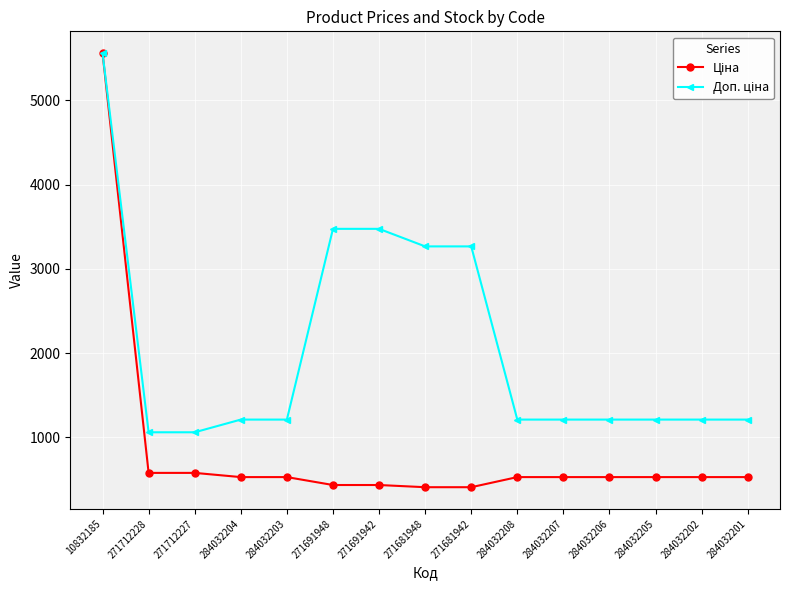

Which label corresponds to the largest value in the chart?

10832185